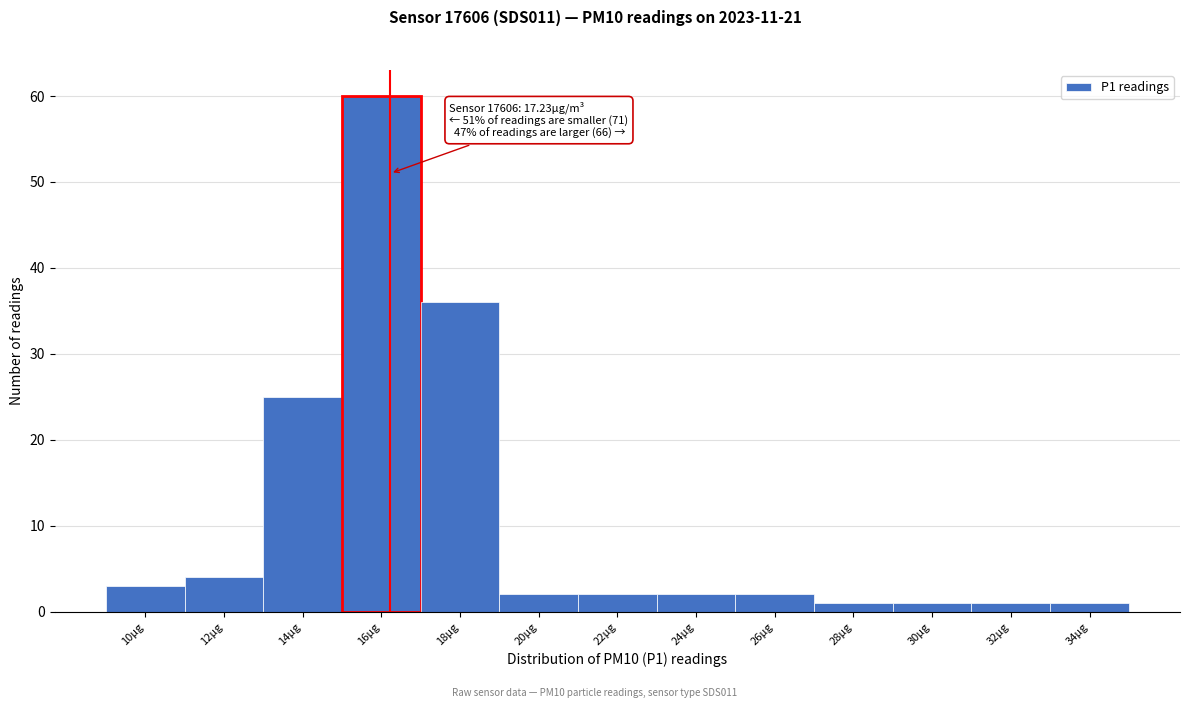

Reading right to left, transcribe all the data shown in this chart.

34µg=1	32µg=1	30µg=1	28µg=1	26µg=2	24µg=2	22µg=2	20µg=2	18µg=36	16µg=60	14µg=25	12µg=4	10µg=3